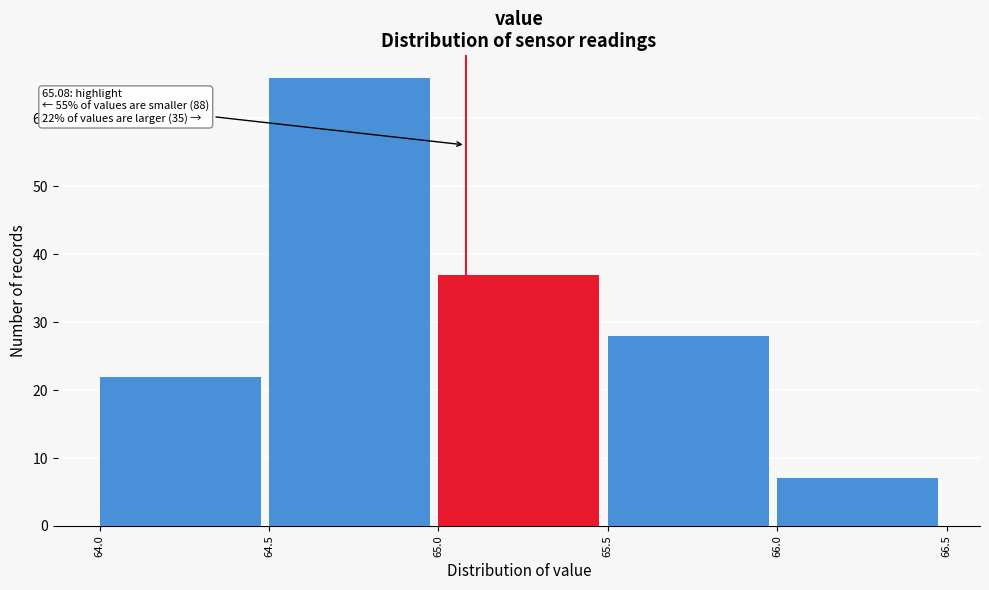

Which range on the x-axis has the tallest bar?

64.5 to 65.0